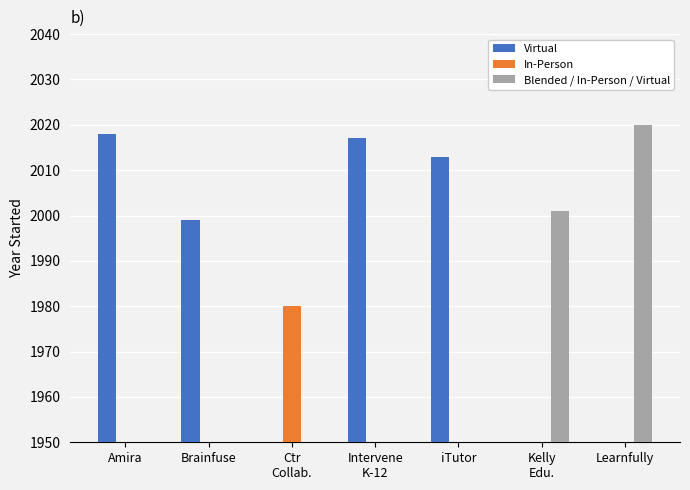

How many values in the In-Person series exceed 0?

1